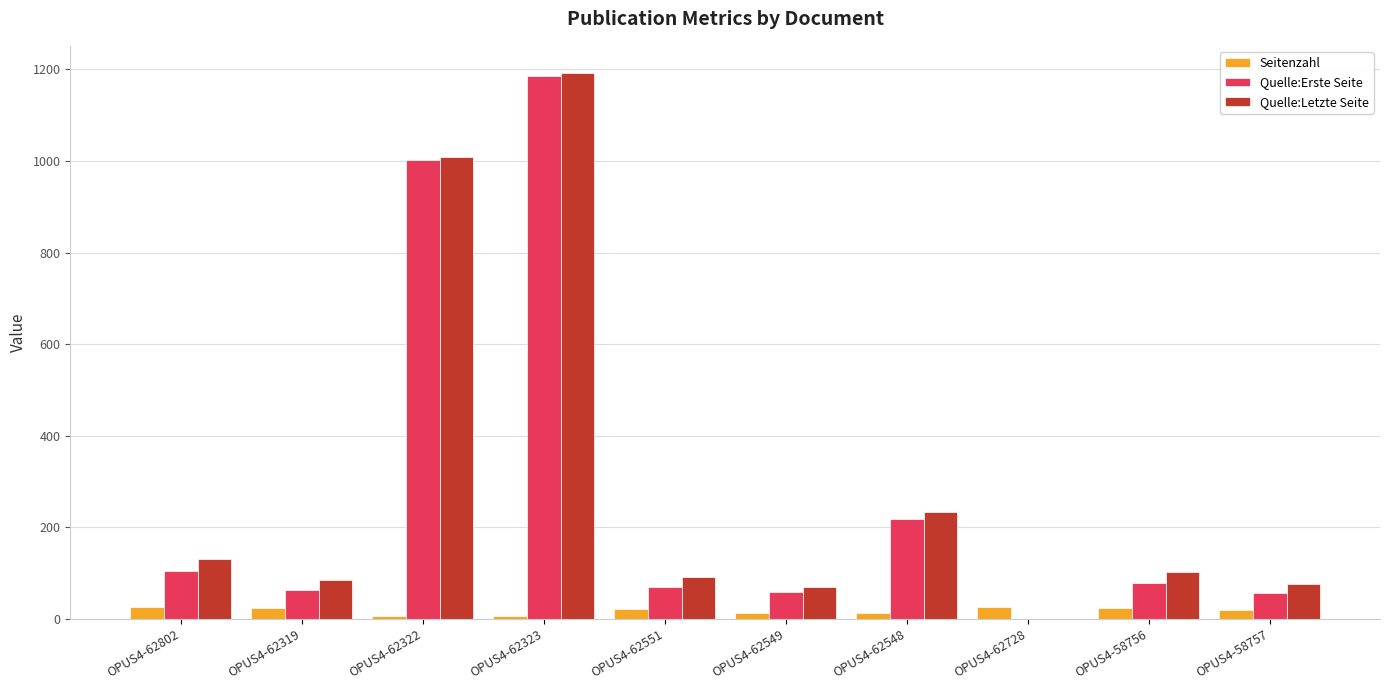

At which category does the chart reach its peak across all series?

OPUS4-62323